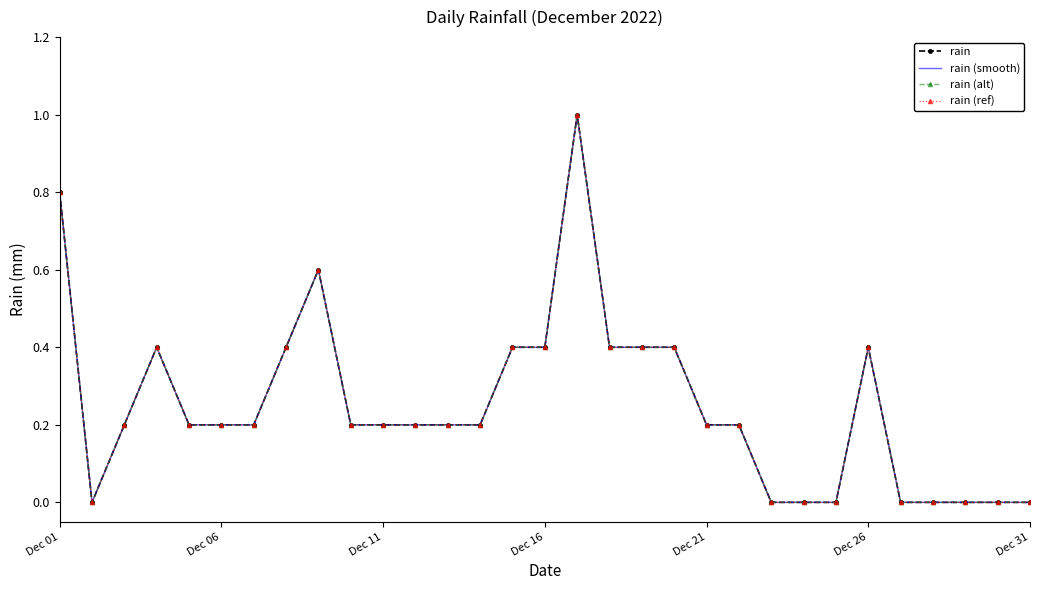

Is this an area chart (filled region under the line)?

No